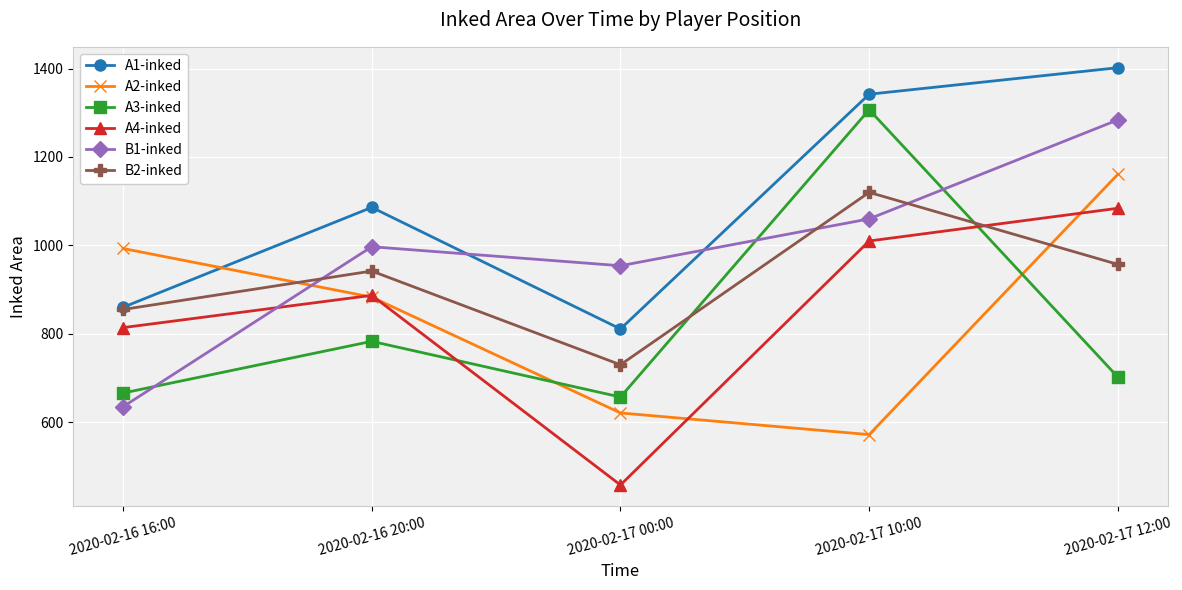

Which series has the largest total across all categories?

A1-inked